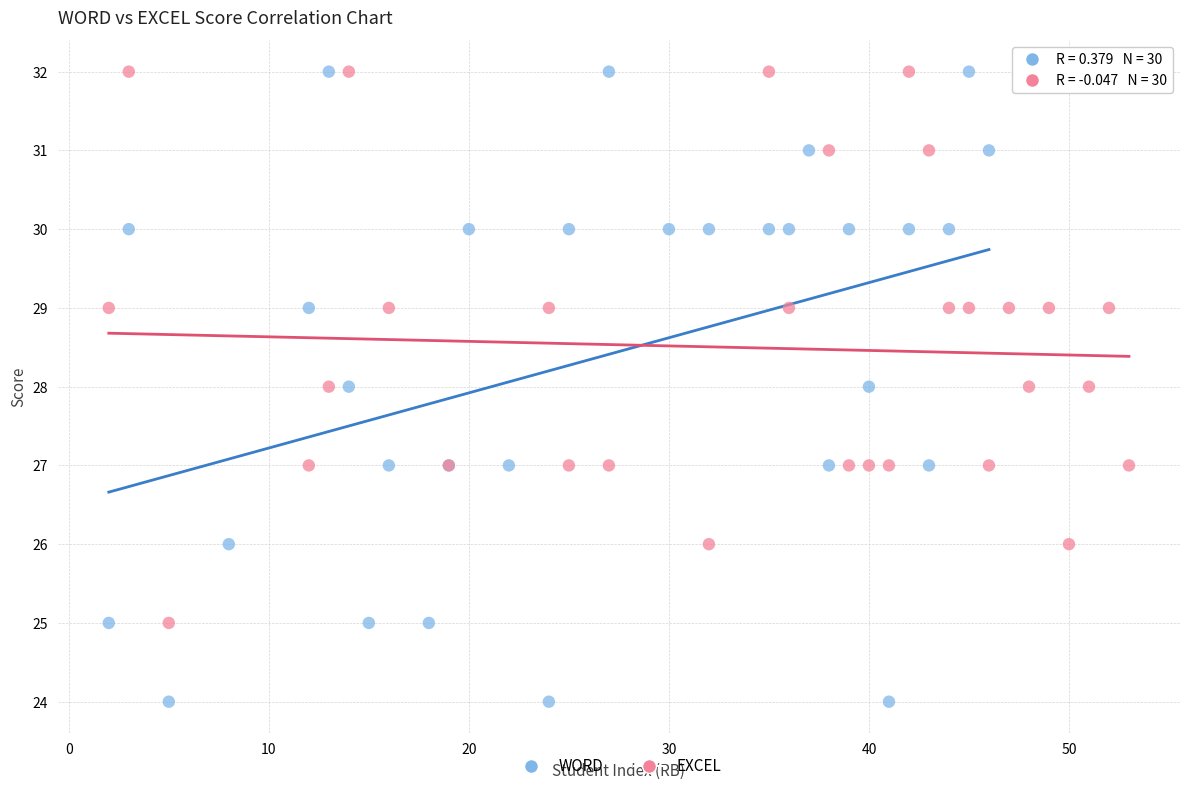

Which series has the largest Y range (max minus min)?

WORD